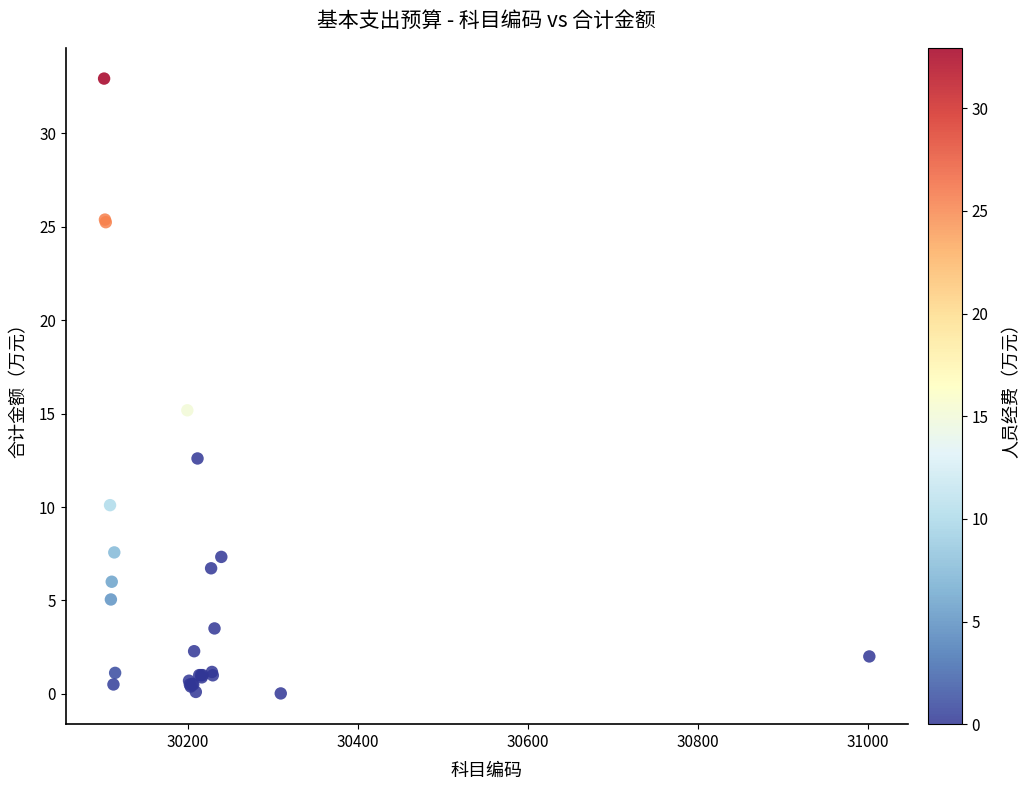

What Y value in the scatter plot is closest to 16?

15.2